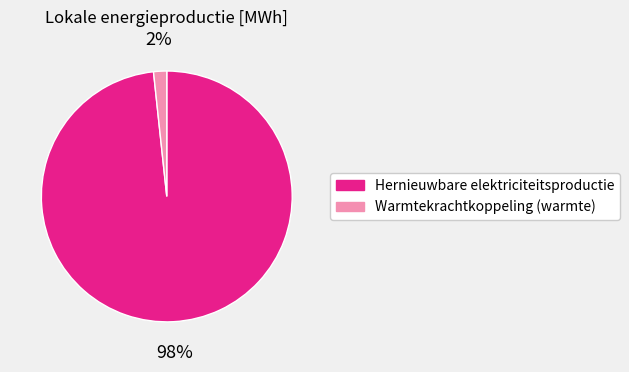

To the nearest percent, what percentage of the pie is Warmtekrachtkoppeling (warmte)?

2%